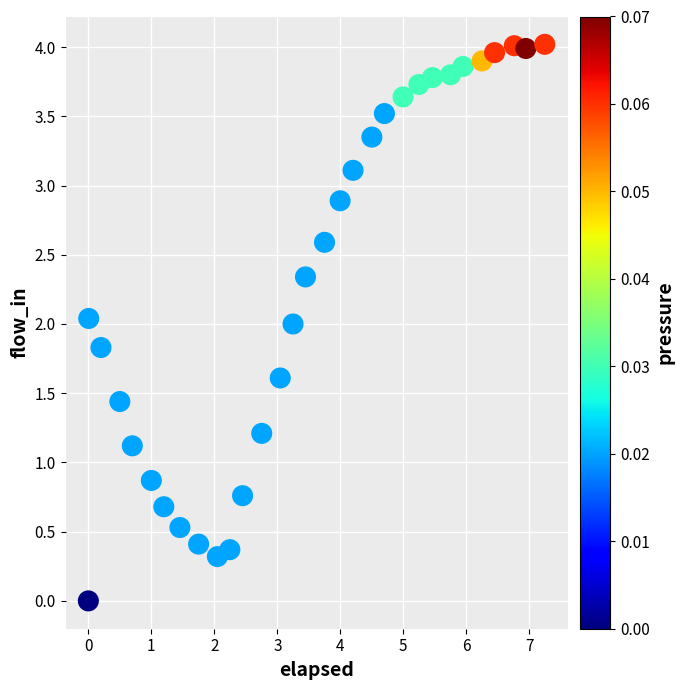

What is the range of Y values (max minus min)?

4.0